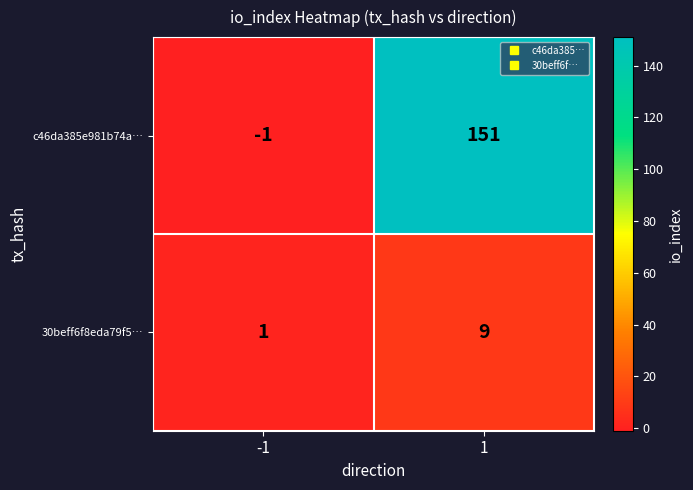

Reading left to right, extract all data points from this chart.

c46da385e981b74a…: -1	151
30beff6f8eda79f5…: 1	9